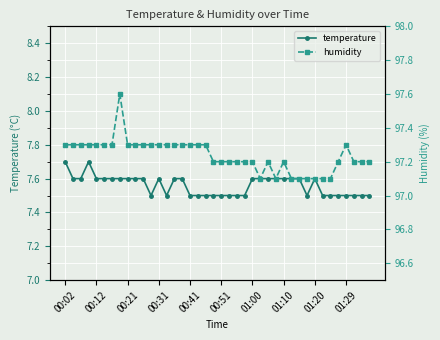

How many interior local peaks does the temperature series have?

3